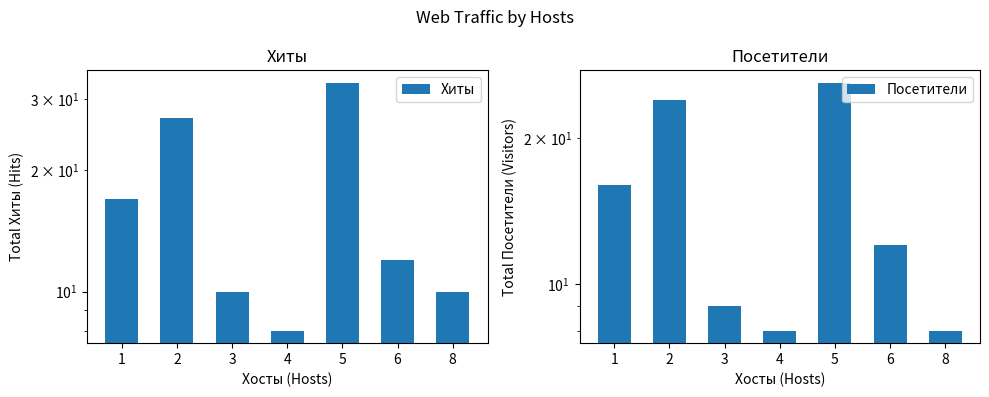

What is the difference between the Хиты values at 1 and 3?

7